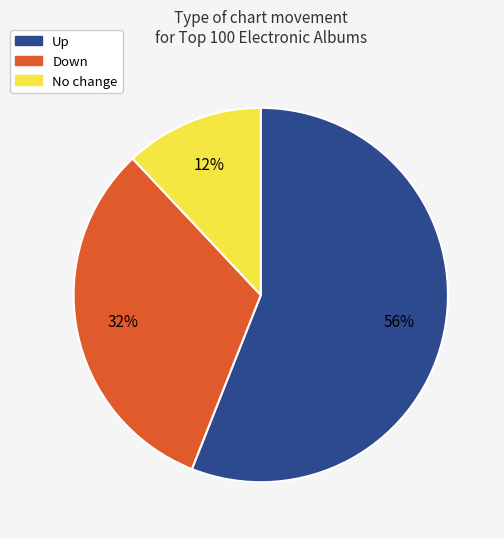

What is the majority slice?

Up